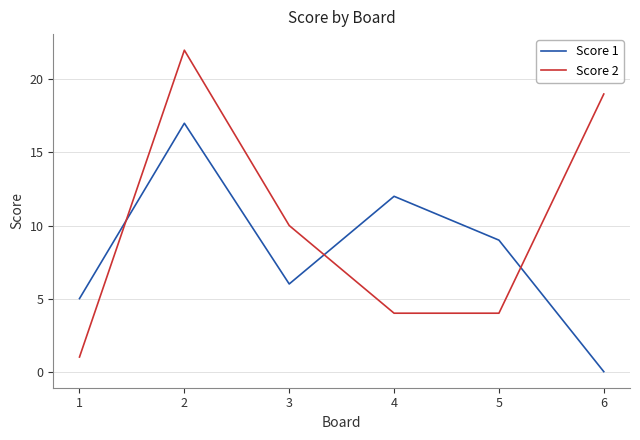

Is it true that Score 1 equals 5 at 1?

True